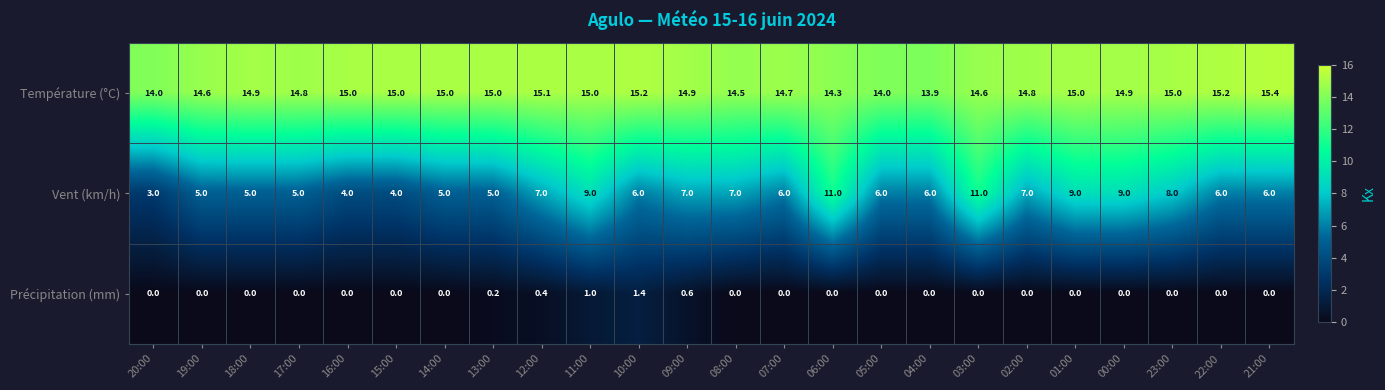

List the series in order of their peak value, lowest first.

Précipitation (mm), Vent (km/h), Température (°C)